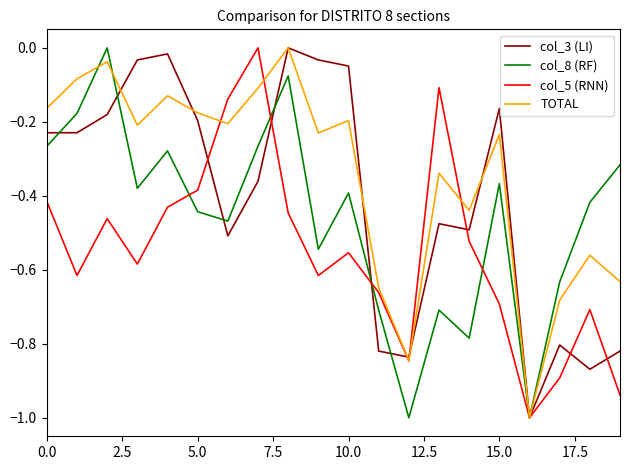

What are all the series names shown in the legend?

col_3 (LI), col_8 (RF), col_5 (RNN), TOTAL